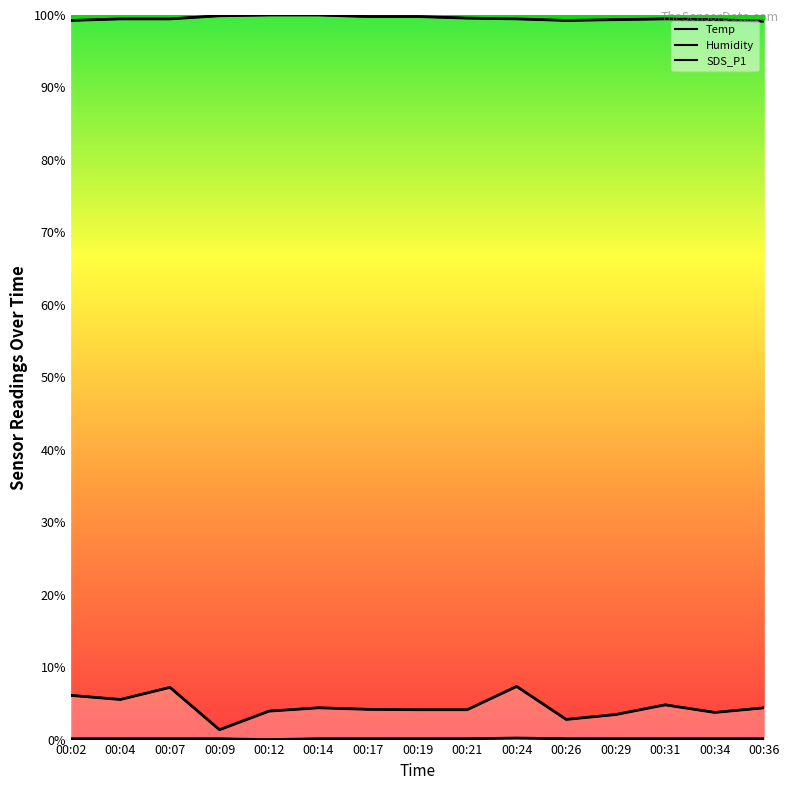

What is the average value of the Humidity series?

99.6